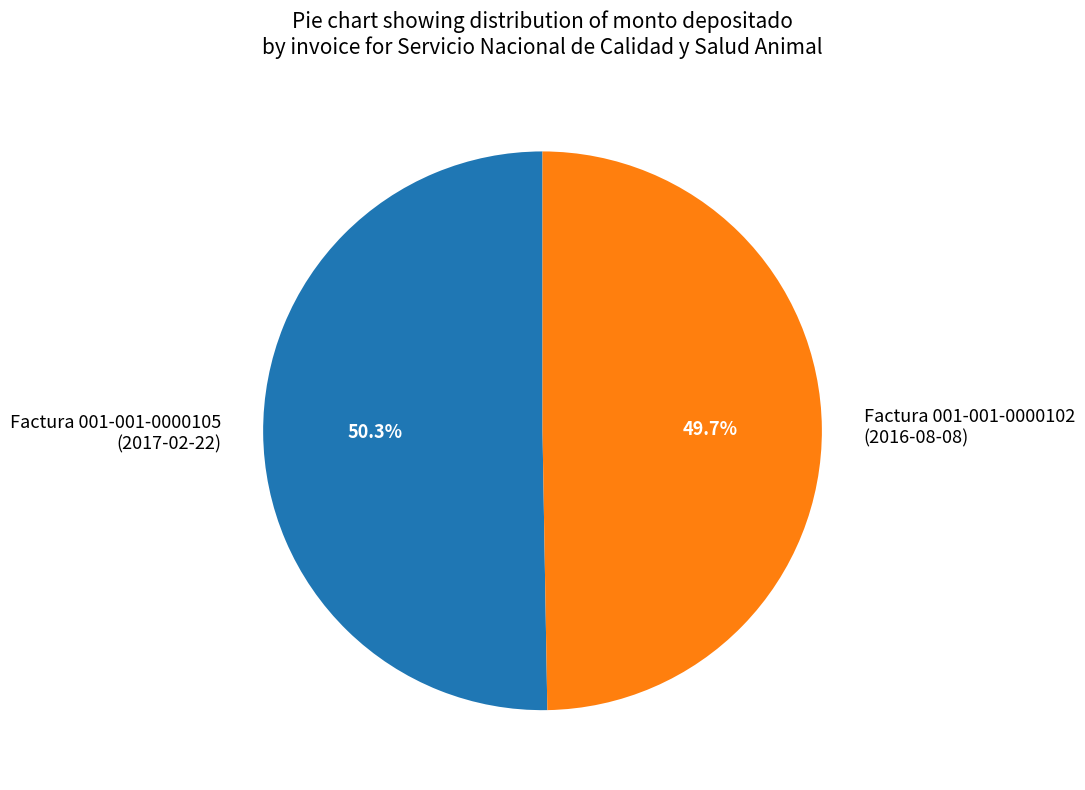

Which slice is the smallest?

Factura 001-001-0000102 (2016-08-08)